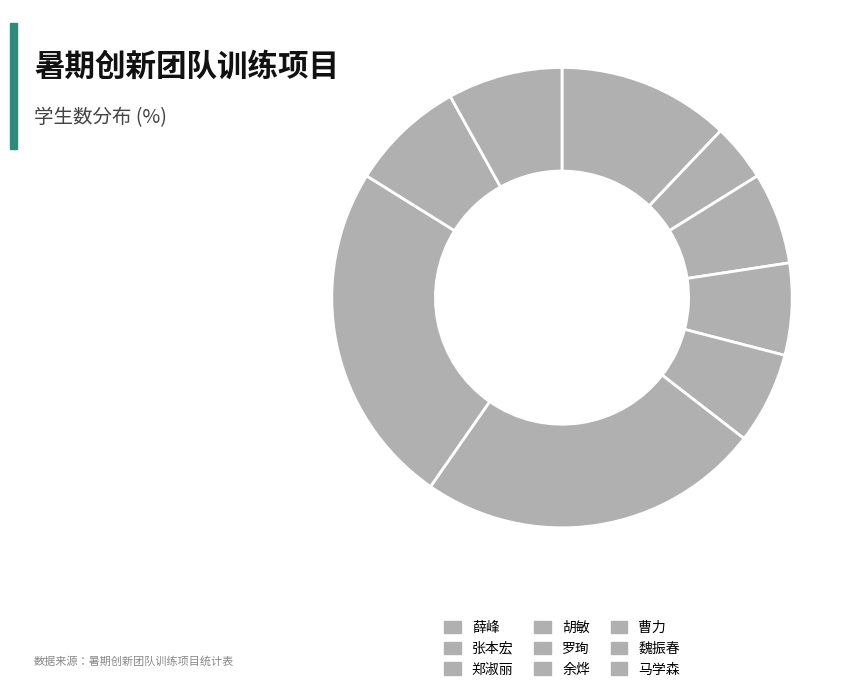

Which category has the biggest portion of the pie?

余烨